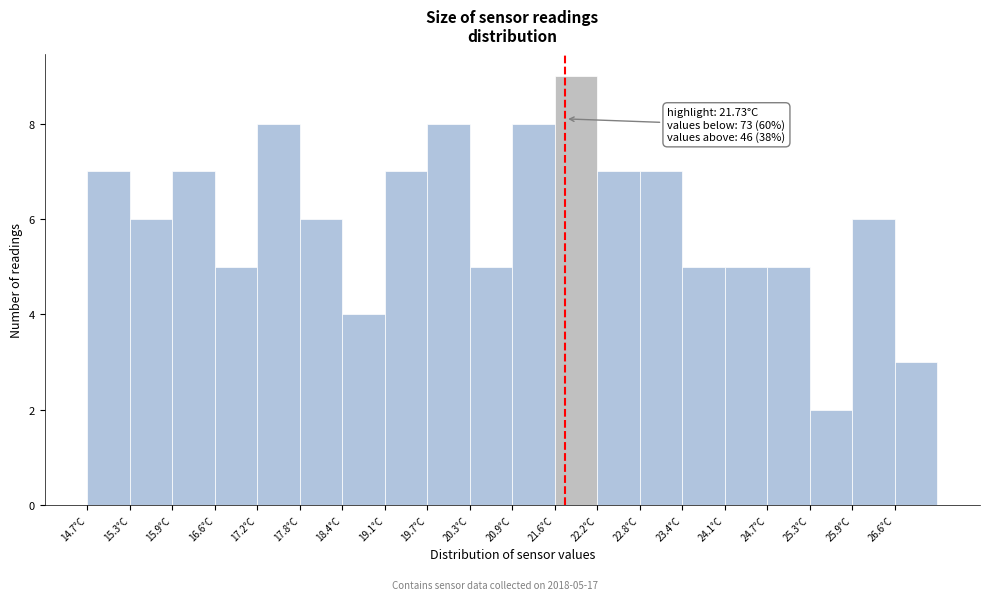

Which range on the x-axis has the tallest bar?

21.6 to 22.2